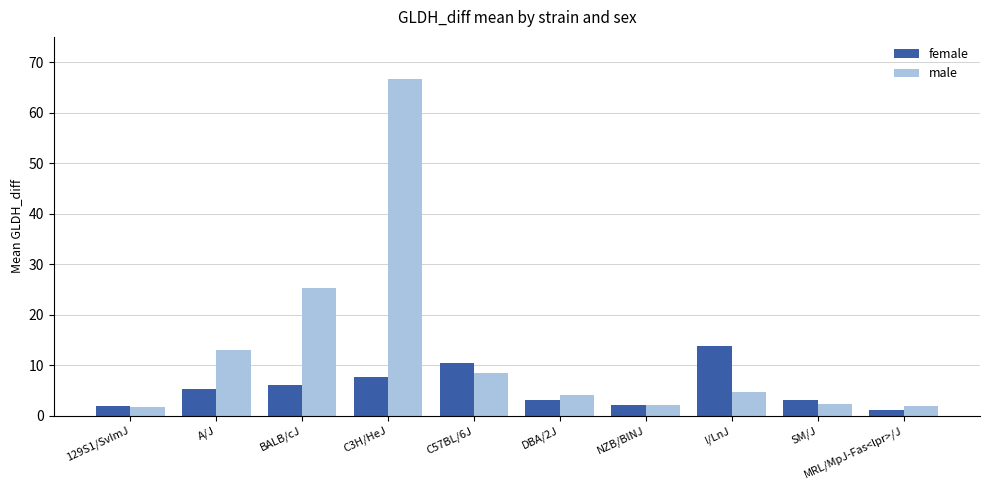

What is the average value of the female series?

5.5